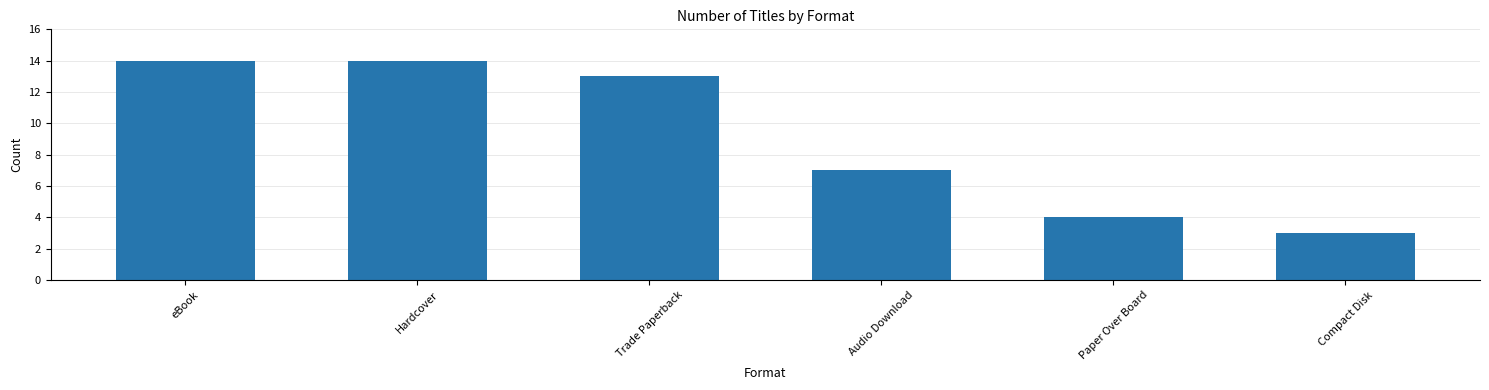

Are the bars grouped side by side (vs. stacked)?

No